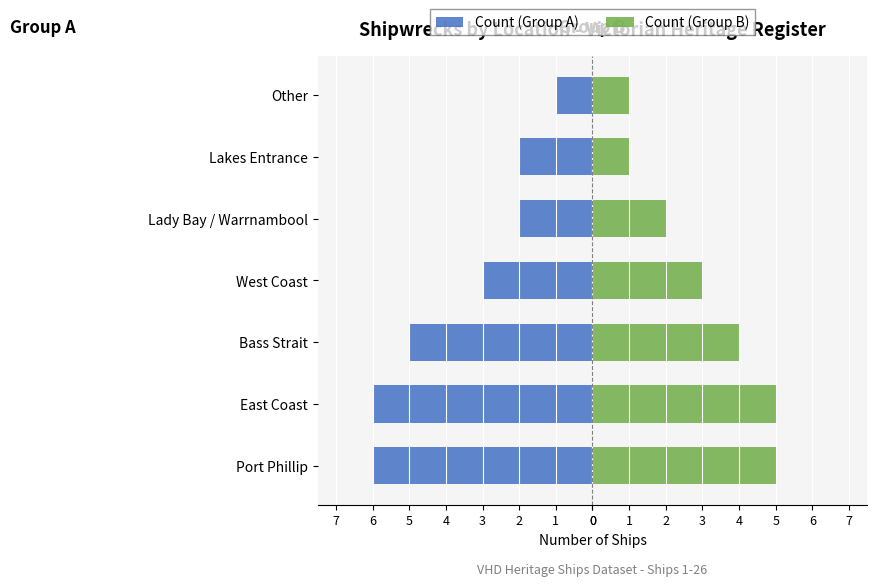

Which has a higher value, Bass Strait or East Coast?

Bass Strait